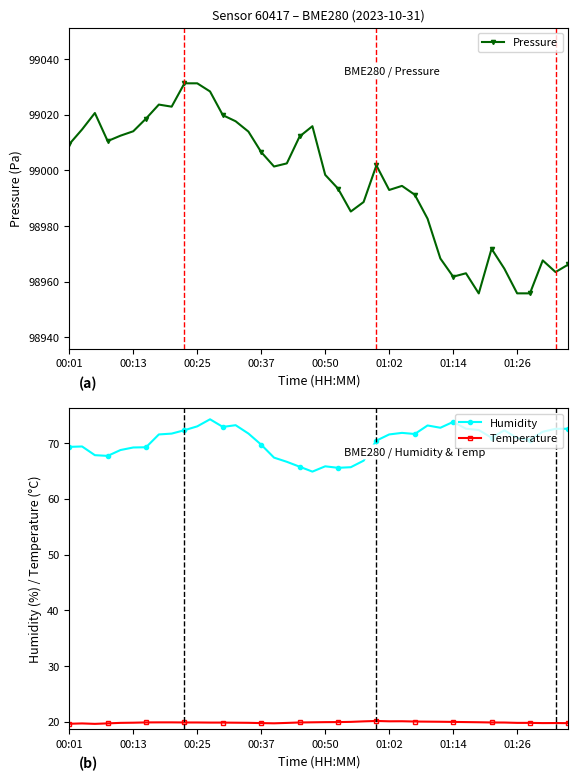

What is the spread (max minus min) of values at 27?

98971.2